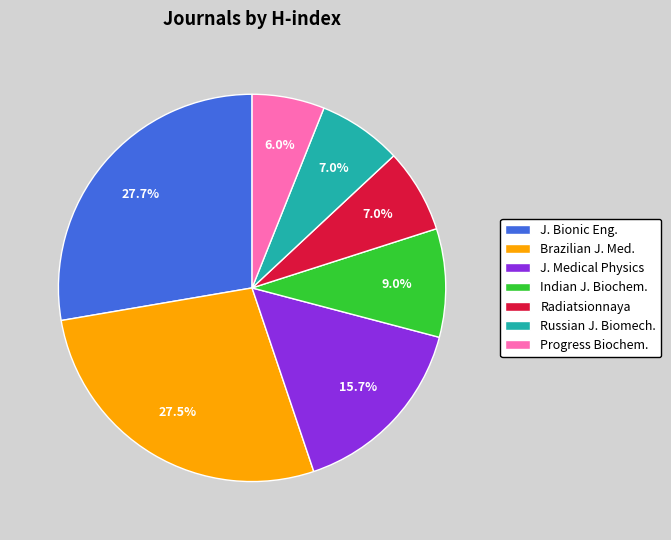

Does Radiatsionnaya account for over 50% of the chart?

No